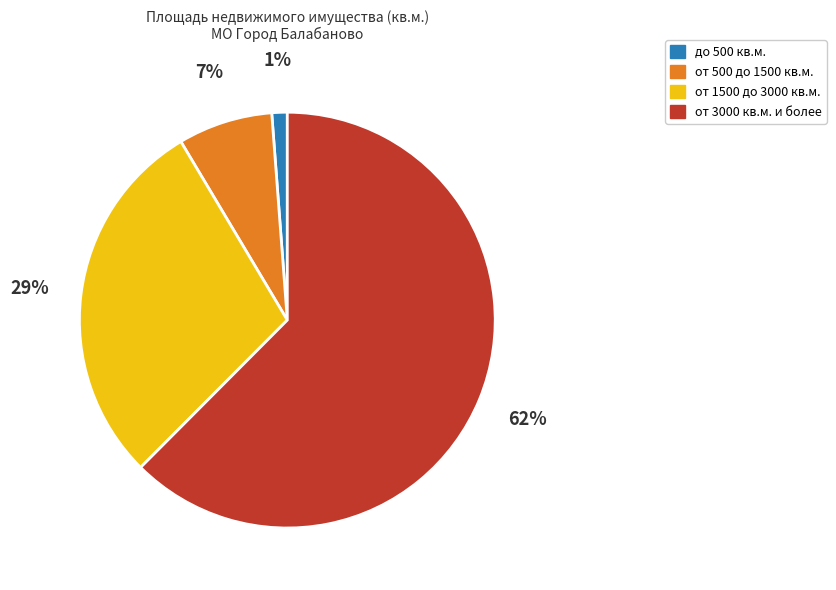

Is there any slice that represents more than half of the pie?

Yes